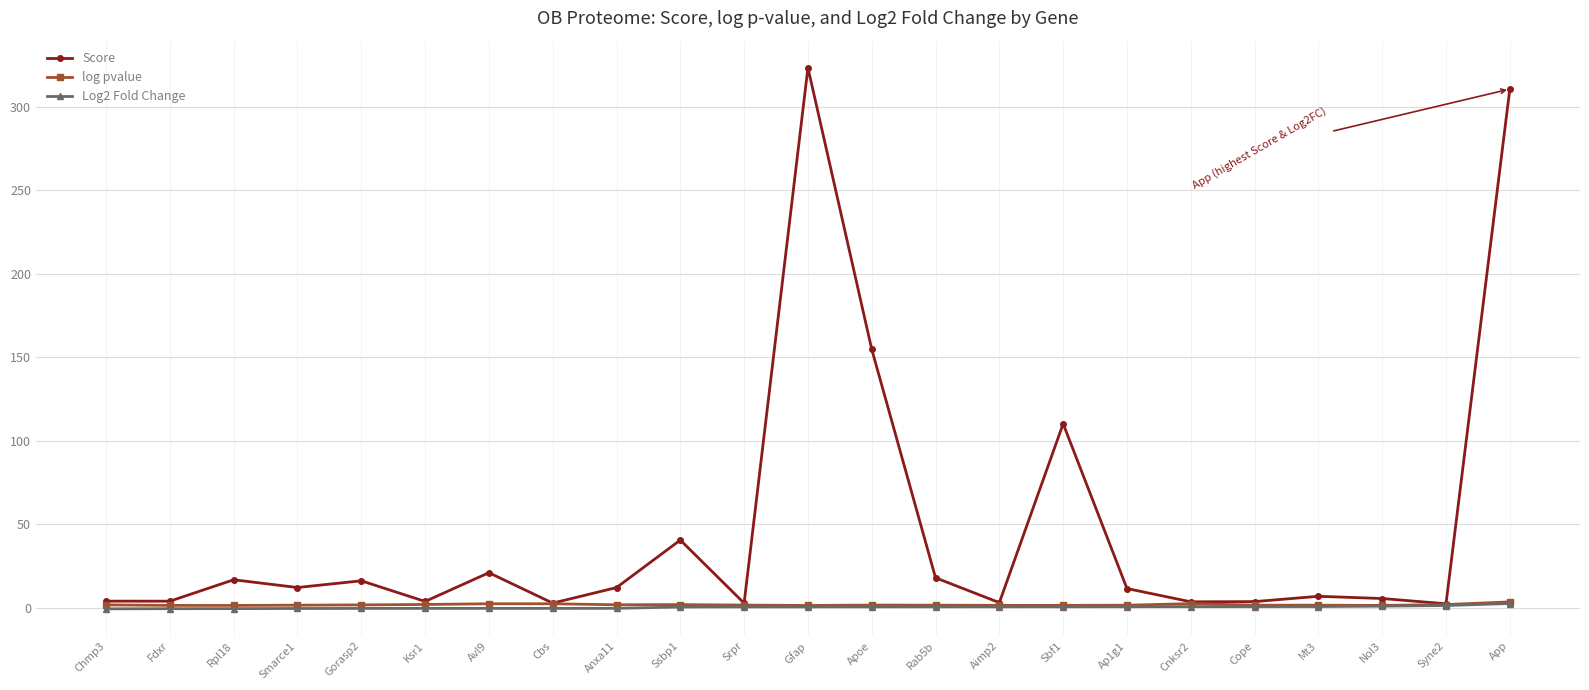

How many lines are shown in the chart?

3